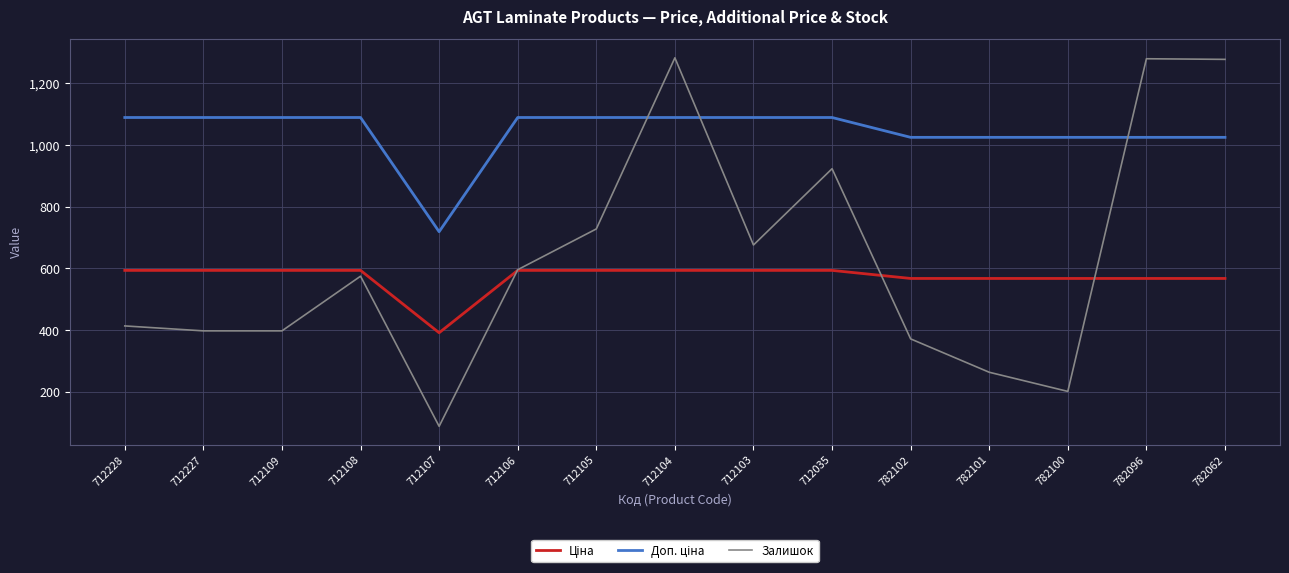

At which category is the sum across all series the highest?

712104